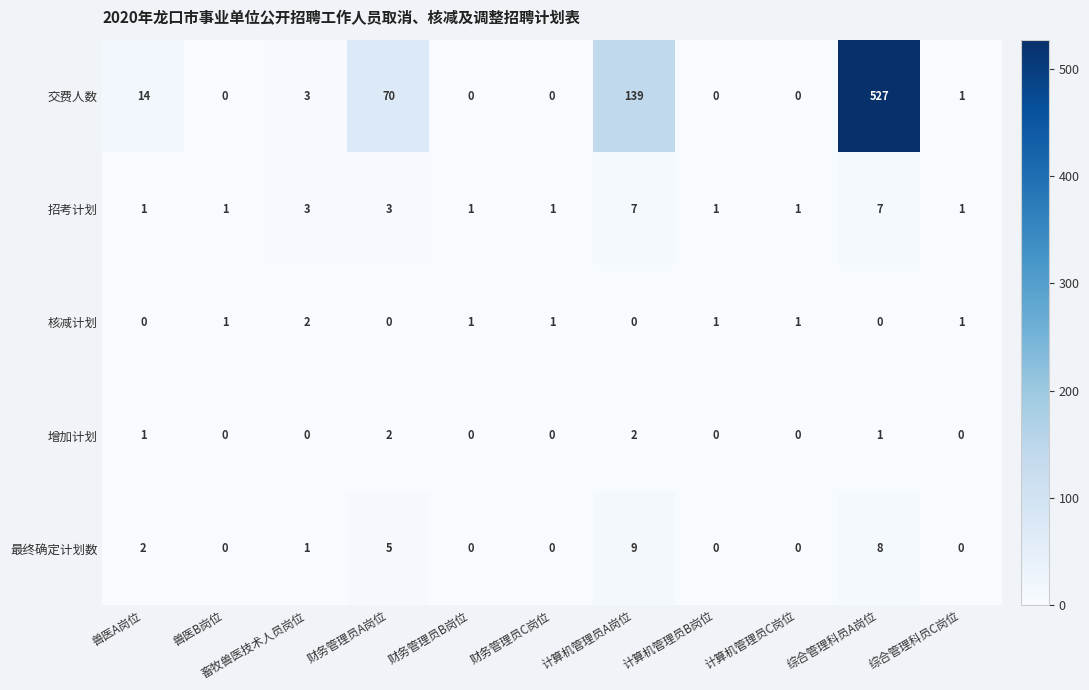

What is the sum of the 招考计划 values at 畜牧兽医技术人员岗位 and 兽医A岗位?

4